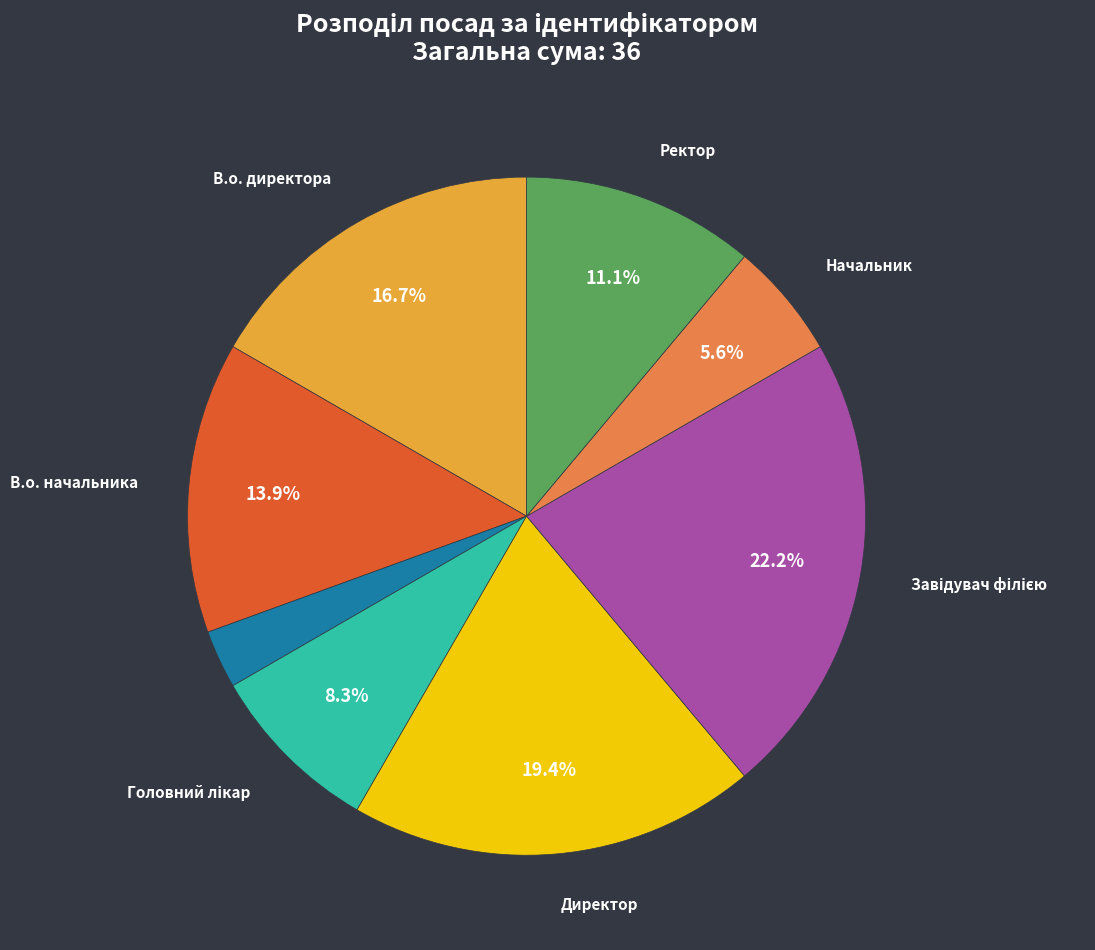

Is there any slice that represents more than half of the pie?

No